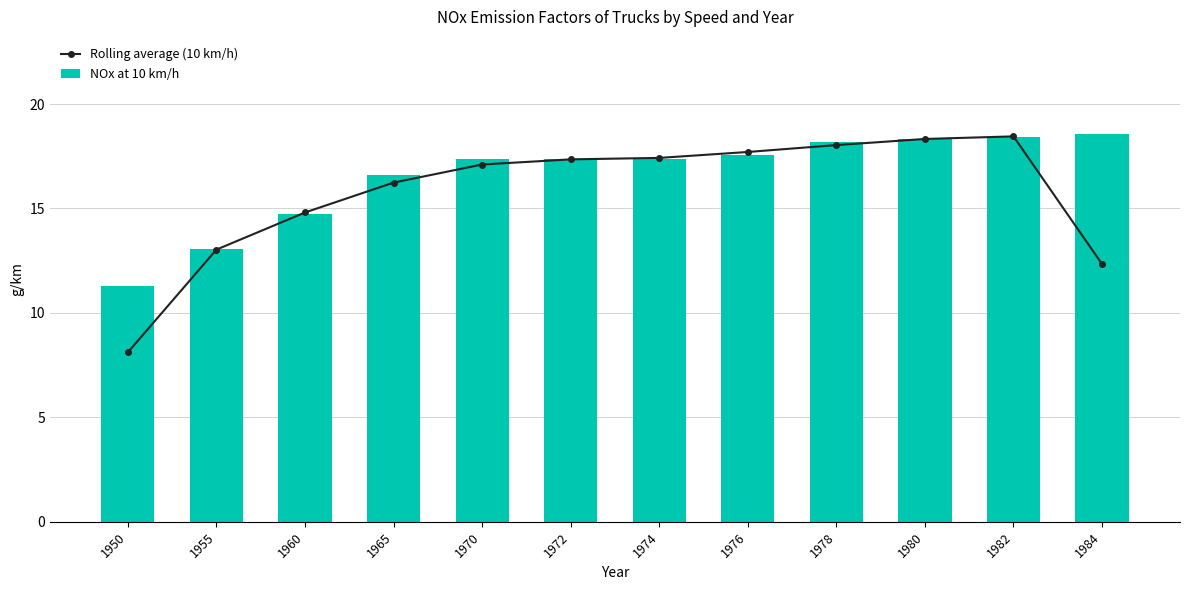

What is the sum of all NOx at 10 km/h values?

198.9